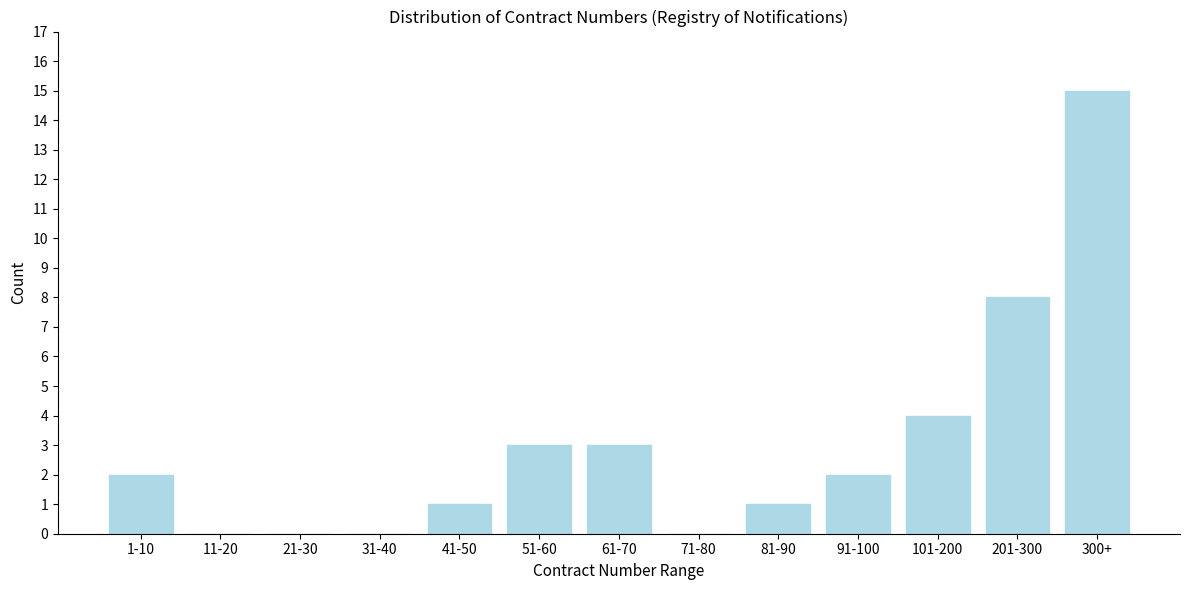

Reading left to right, list all the values displayed in this chart.

1-10=2	11-20=0	21-30=0	31-40=0	41-50=1	51-60=3	61-70=3	71-80=0	81-90=1	91-100=2	101-200=4	201-300=8	300+=15